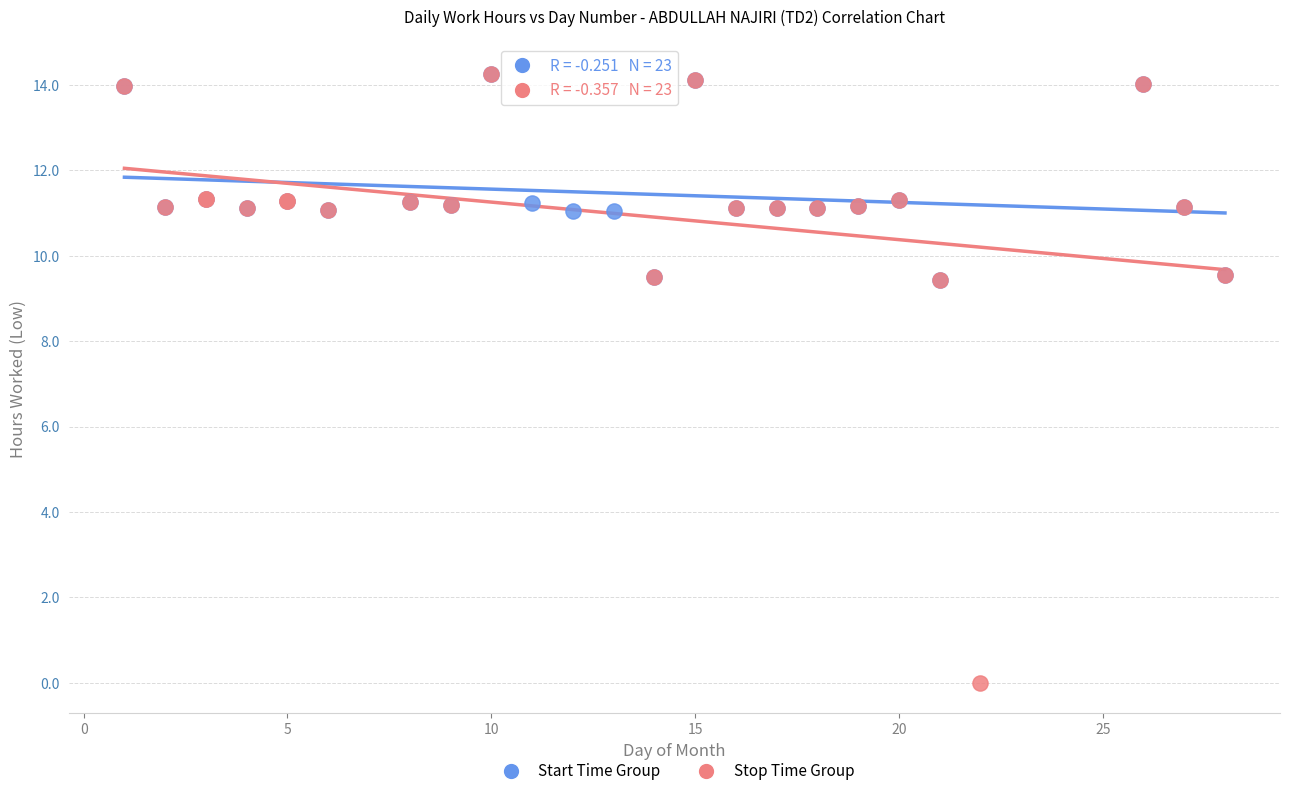

What are all the series names shown in the legend?

Start Time Group, Stop Time Group